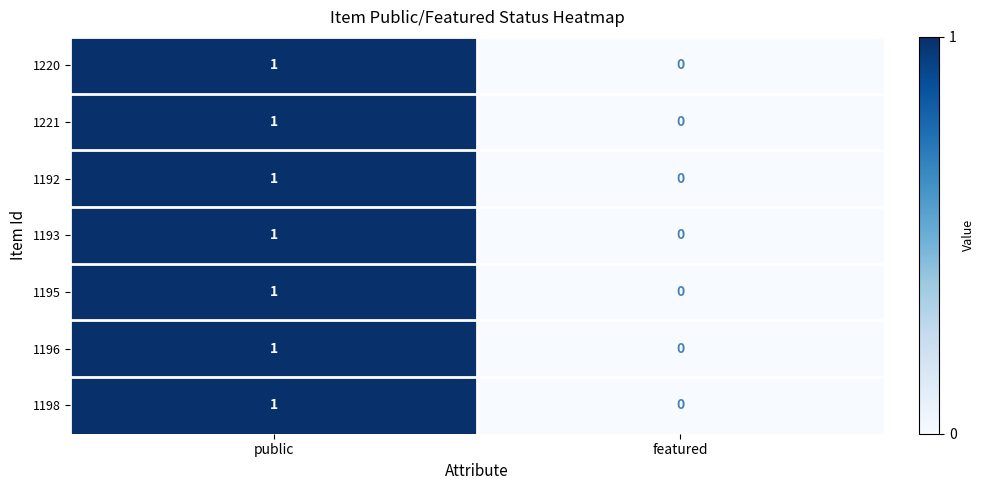

How many series are shown in this chart?

7